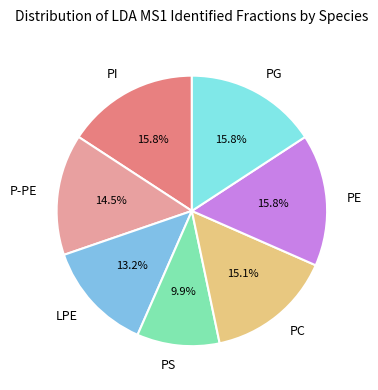

Count the number of slices in the pie.

7